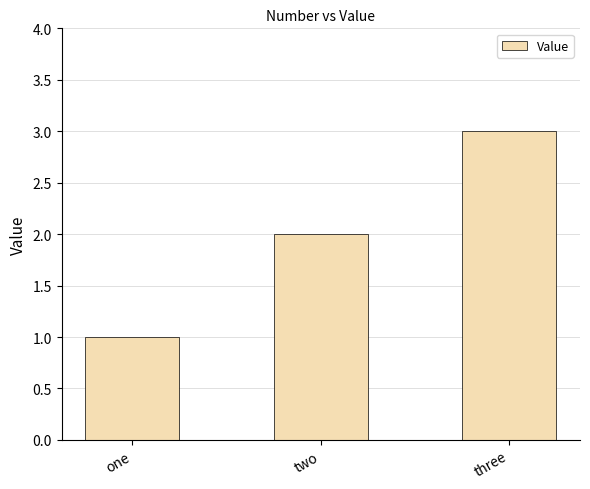

What is the value of the 1st bar from the left?

1